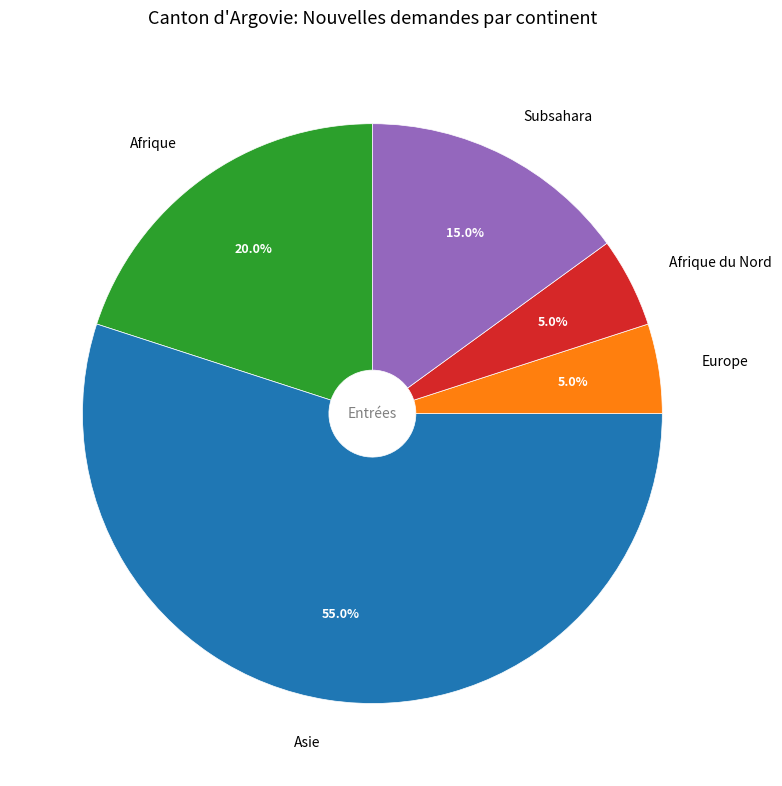

How many slices are in this pie chart?

5